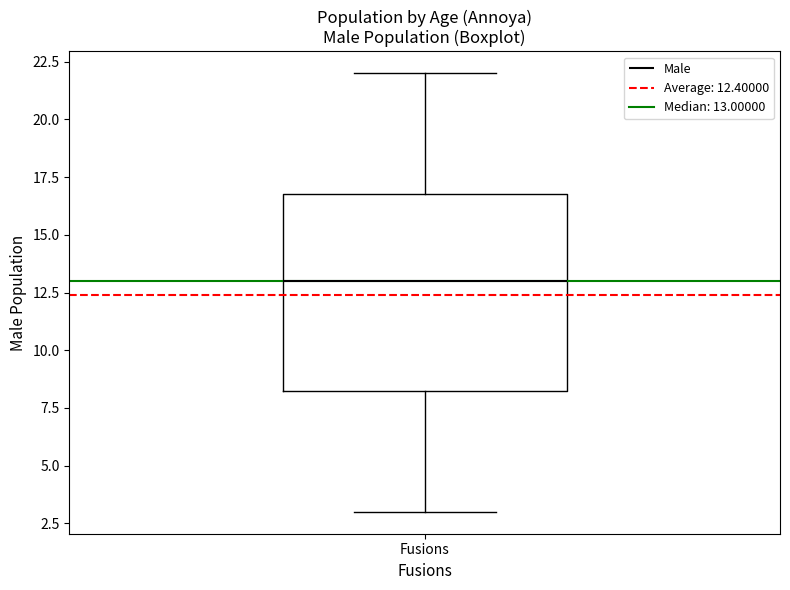

Where does the upper whisker of the box for Fusions end on the y-axis? The values are not printed on the chart, so give them approximately, as read against the axis.

22.0